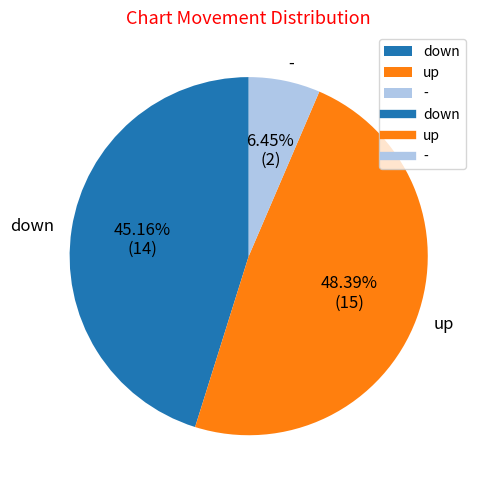

Between - and down, which is larger?

down